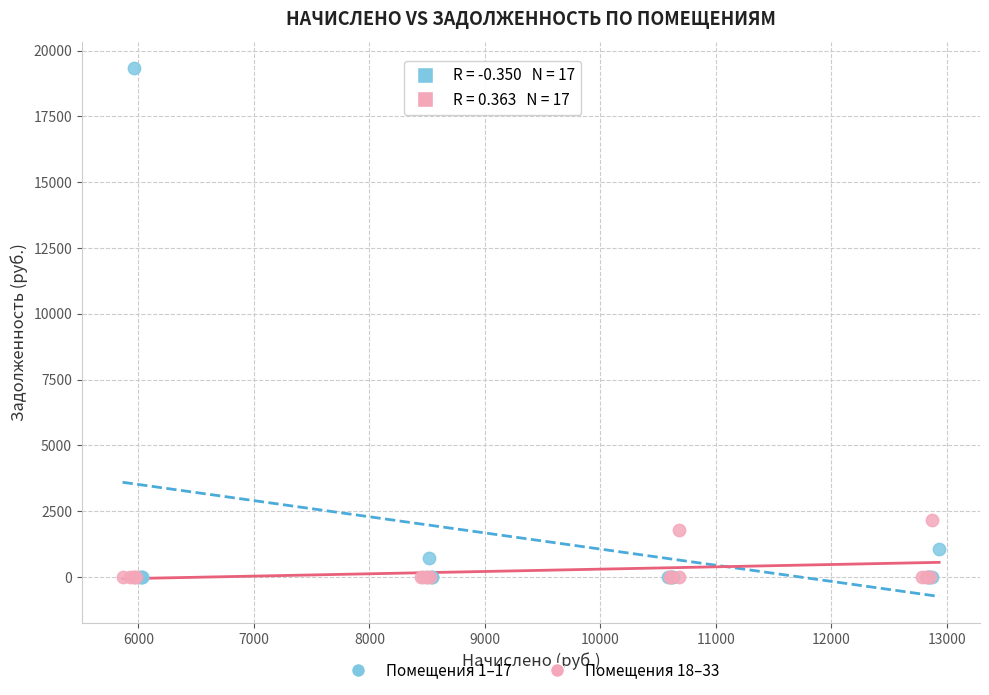

Which series has the largest Y range (max minus min)?

Помещения 1–17